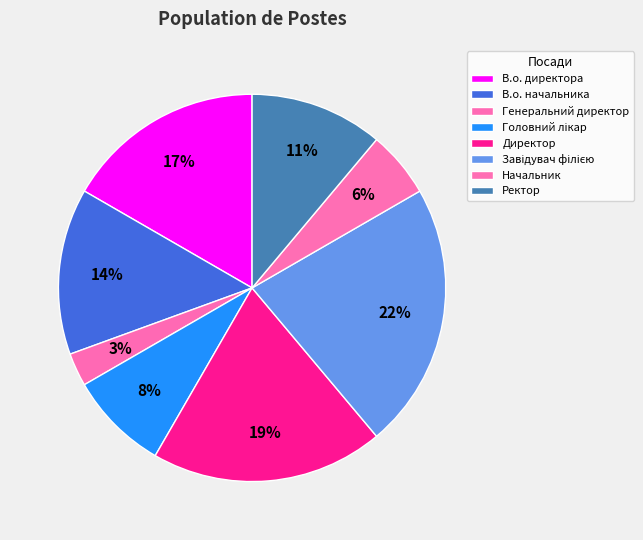

How many slices are in this pie chart?

8